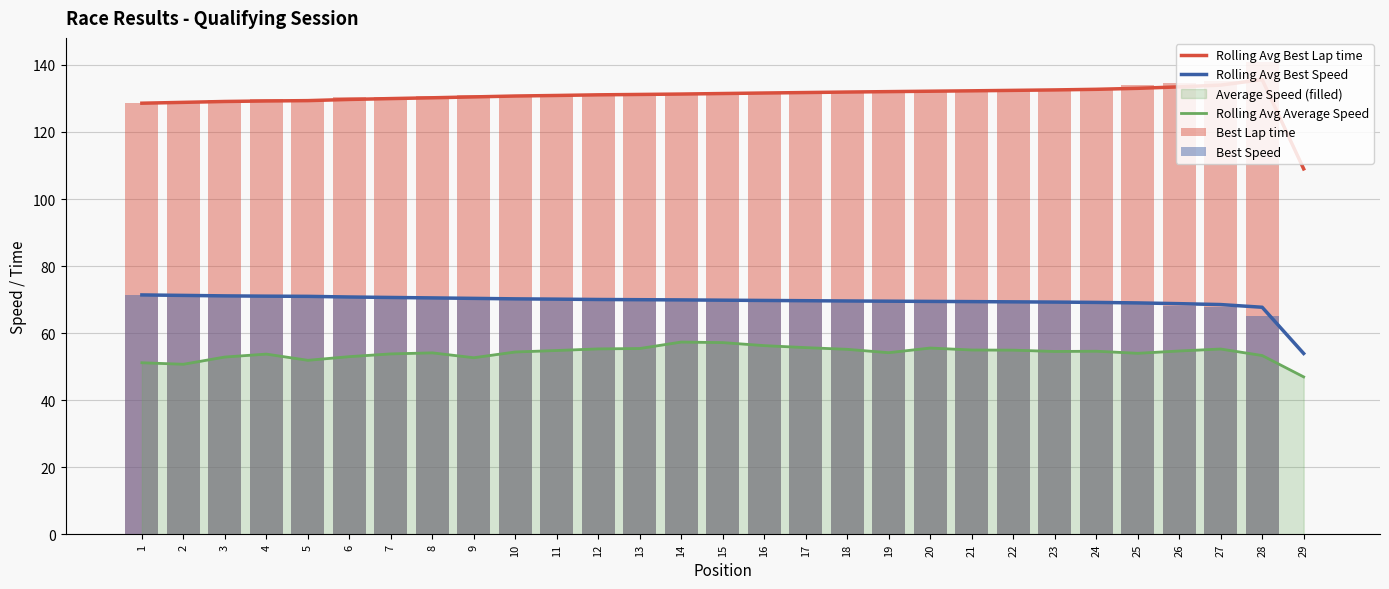

The value of Rolling Avg Average Speed at 25 is 80.2. True or false?

False